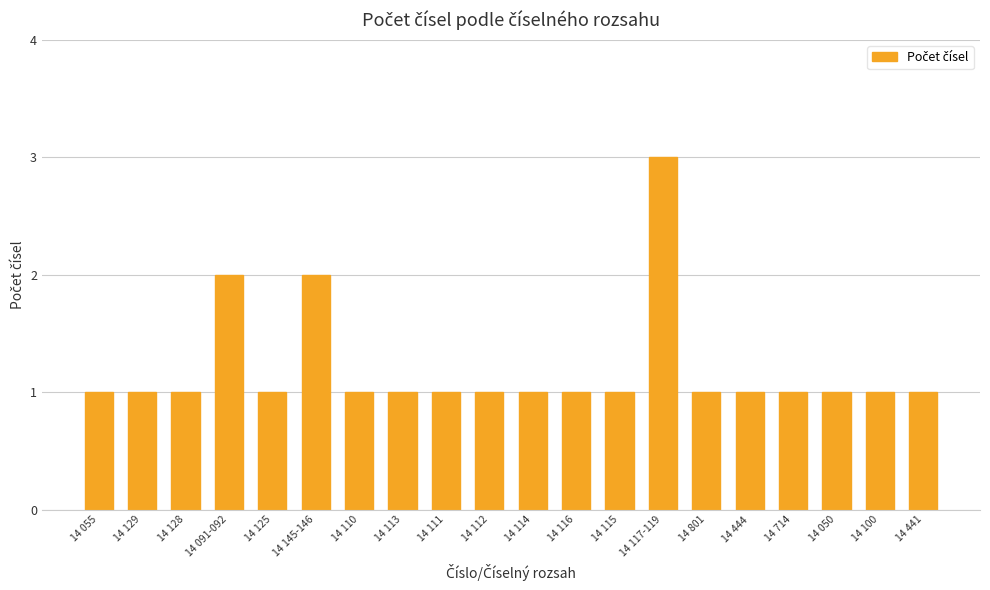

Count the values in the range 1 to 2.

19